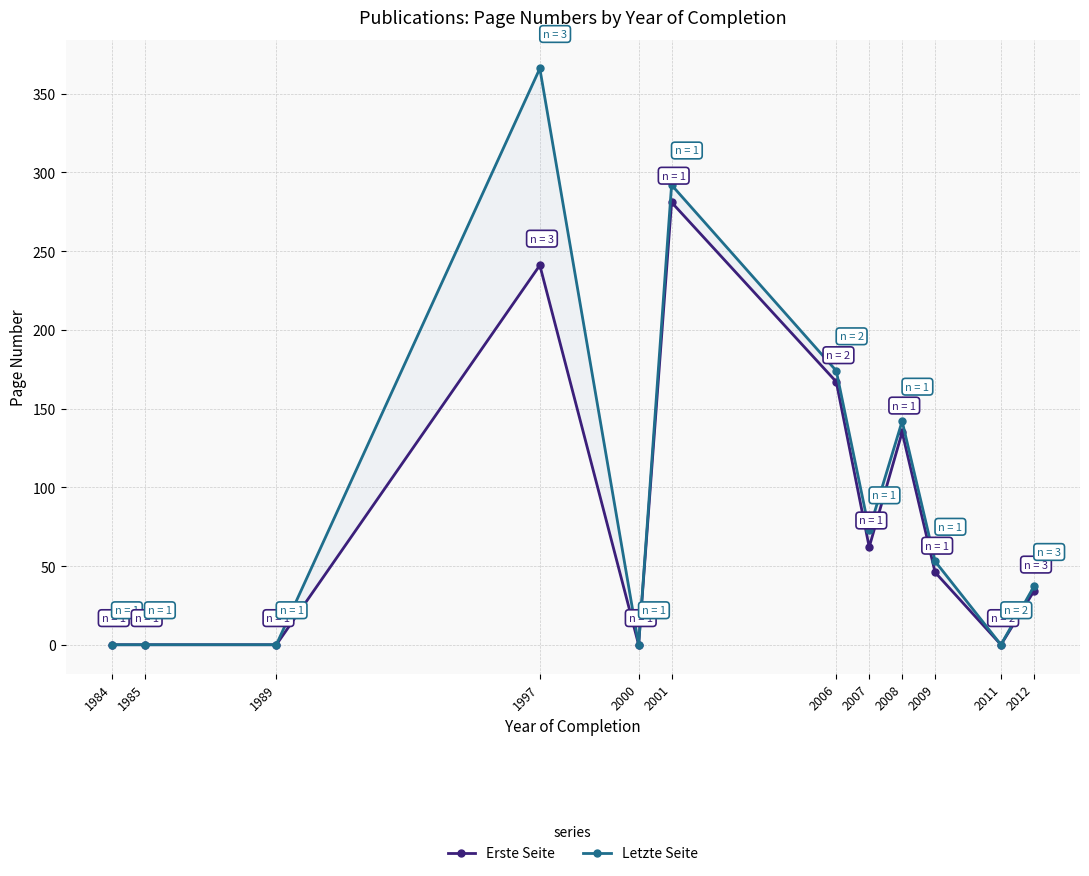

At 1997, list the series in order from smallest to largest.

Erste Seite, Letzte Seite